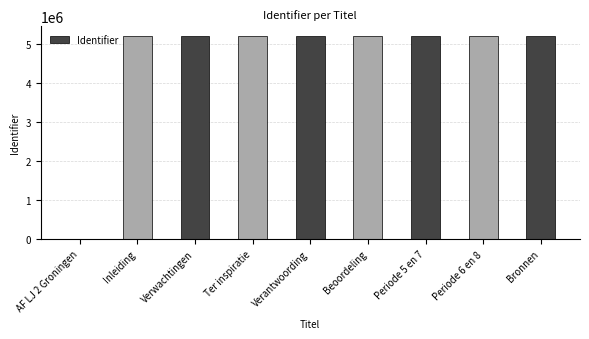

What is the maximum value shown in the chart?

5200040